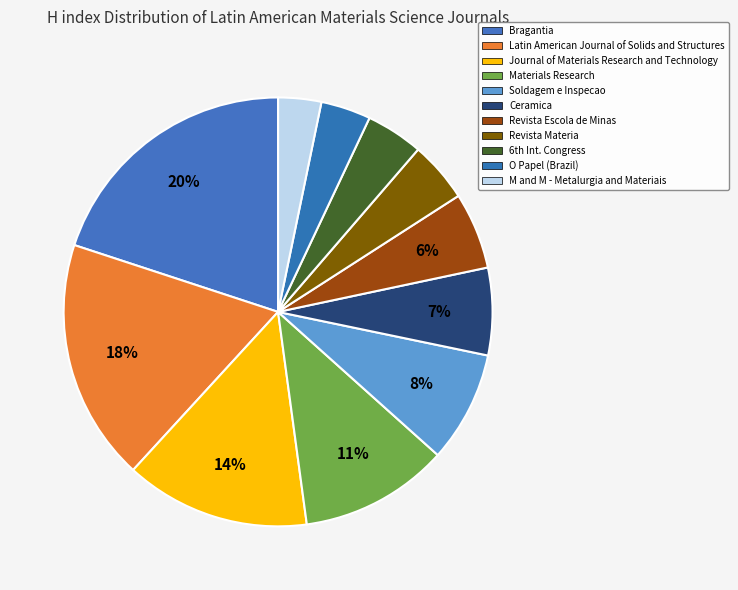

Which has a higher value, Bragantia or Journal of Materials Research and Technology?

Bragantia